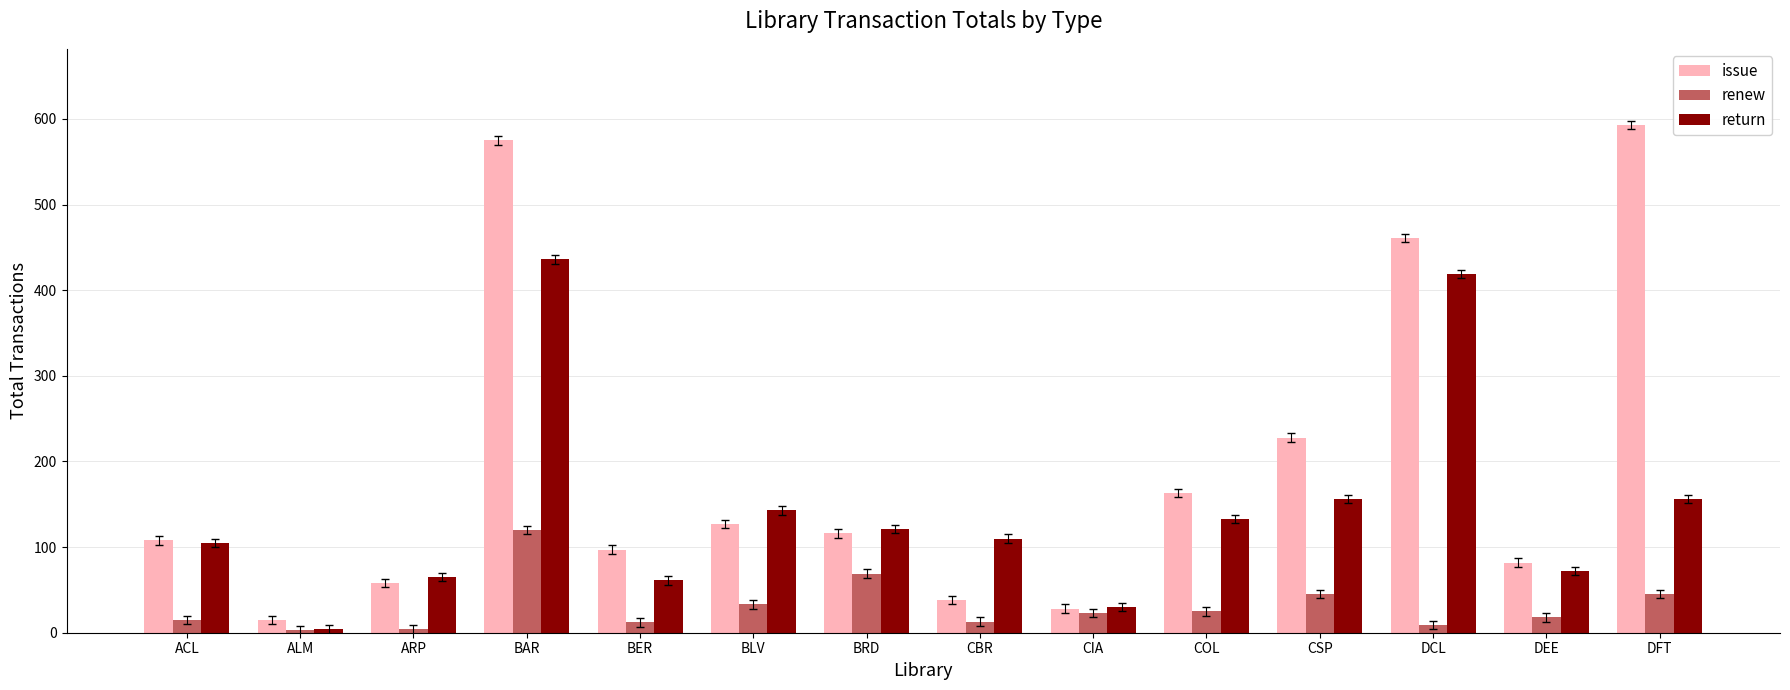

At how many categories does at least one series exceed 494?

2